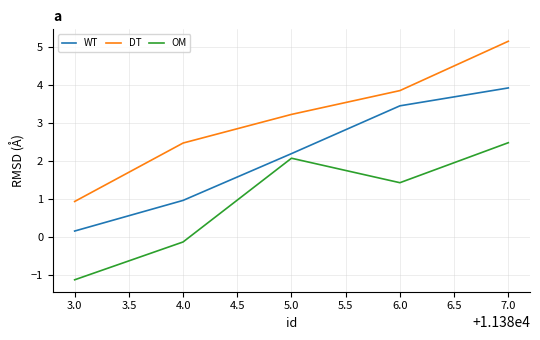

Which series has the widest spread of values?

DT